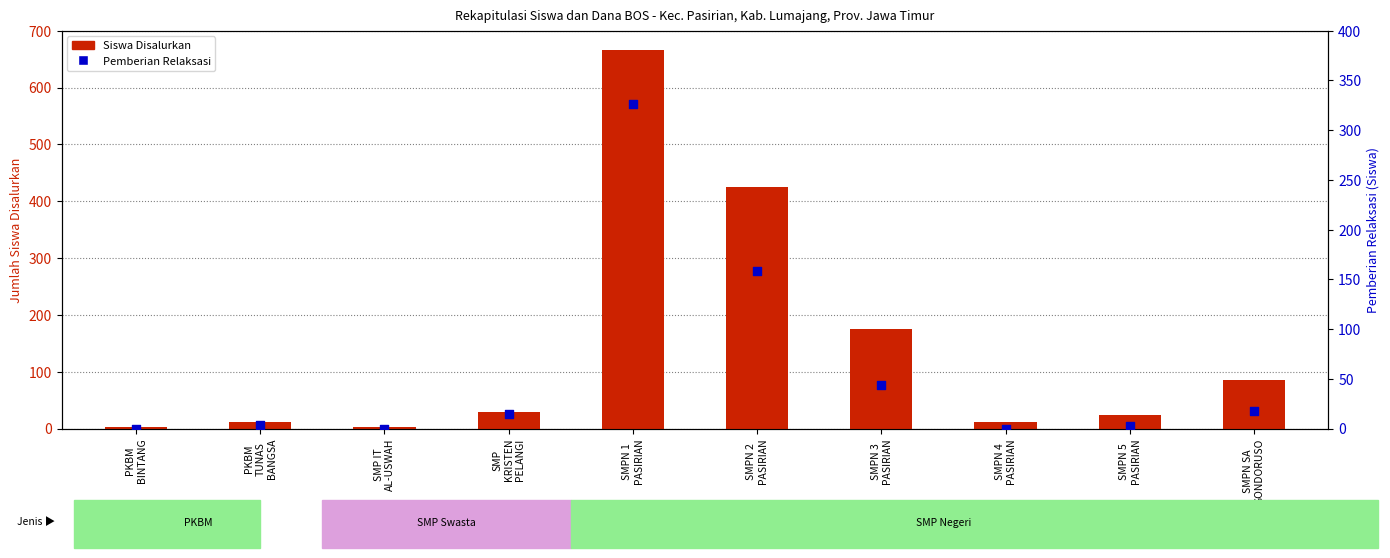

Which series reaches the minimum Y coordinate?

Pemberian Relaksasi